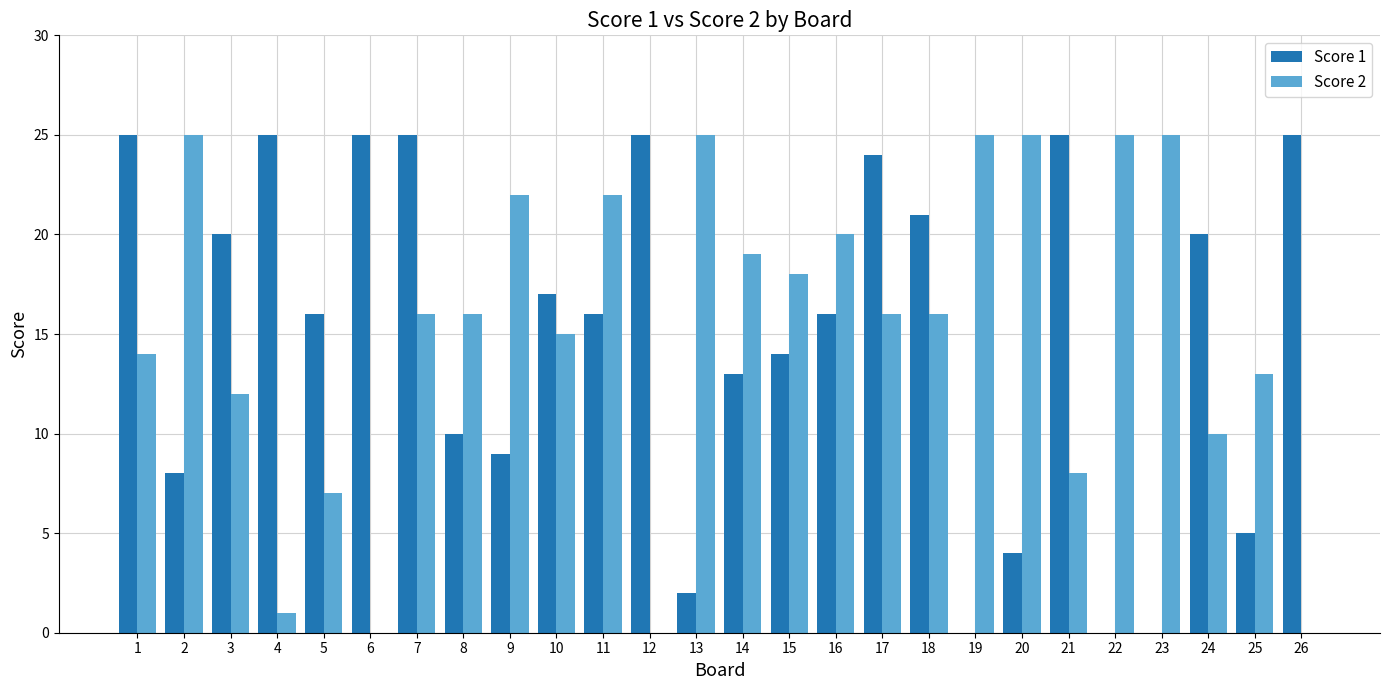

True or false: Score 1 has a value of 25 at 12.

True